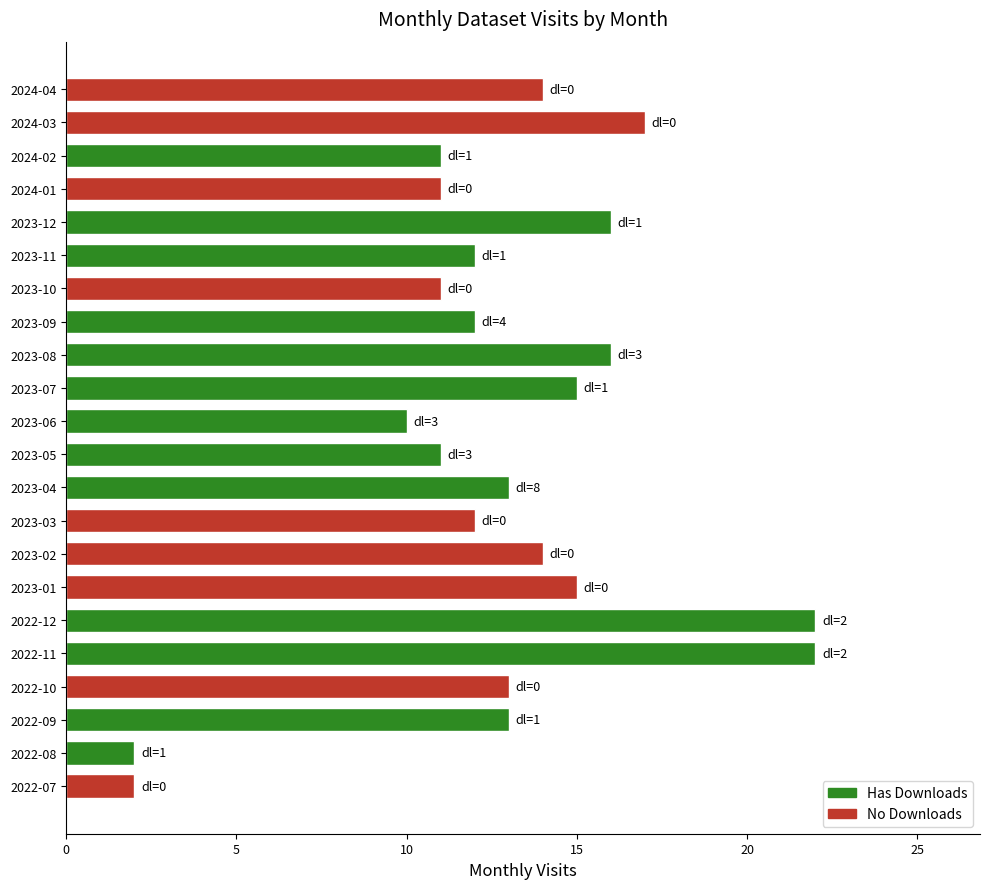

What is the change in value from 2022-08 to 2023-02?

+12